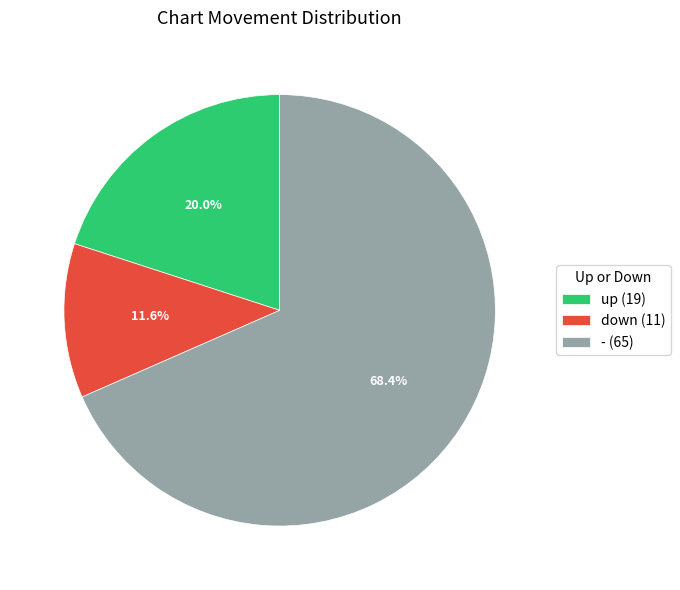

Is it true that down is 21% of the pie?

False